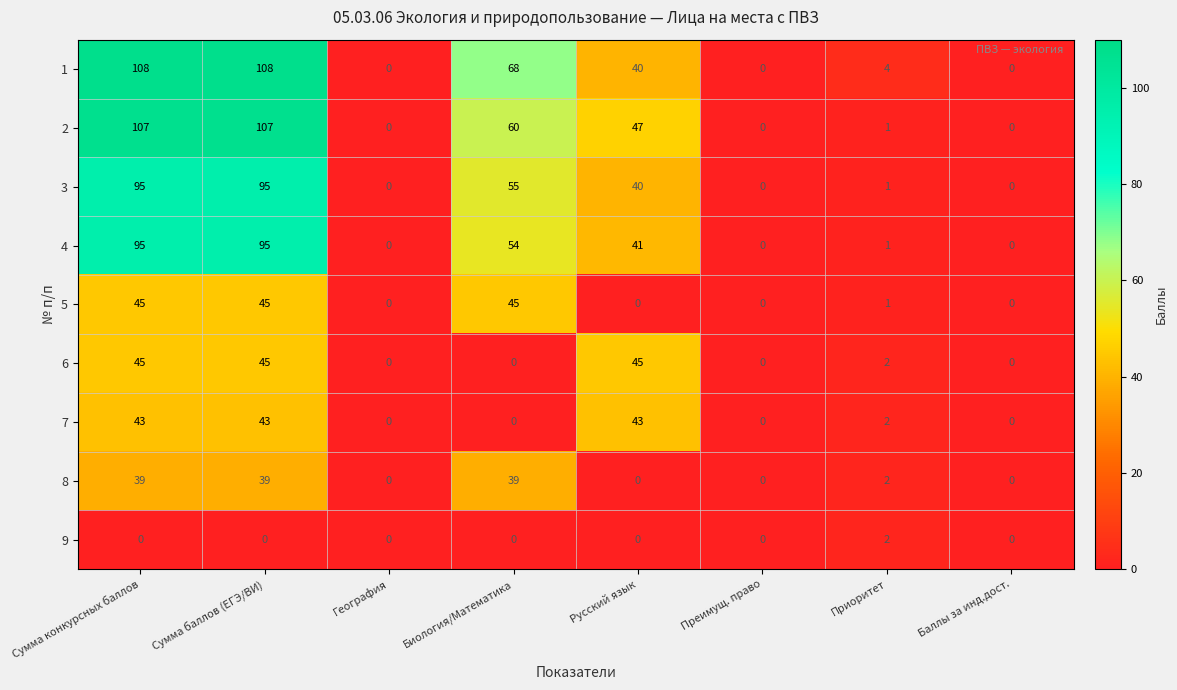

What is the difference between the second highest and second lowest values in the 1 series?

108